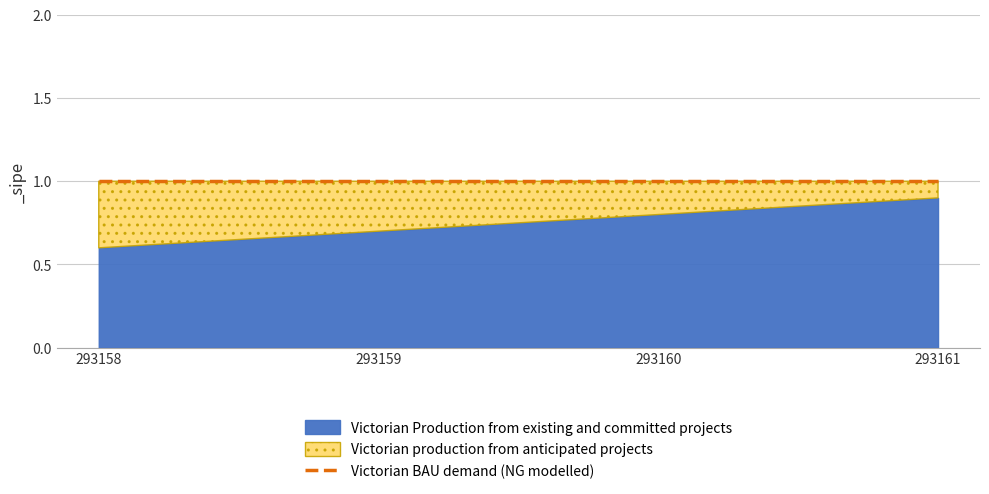

What is the value of the Victorian production from anticipated projects point at the 3rd from the left?

1.0